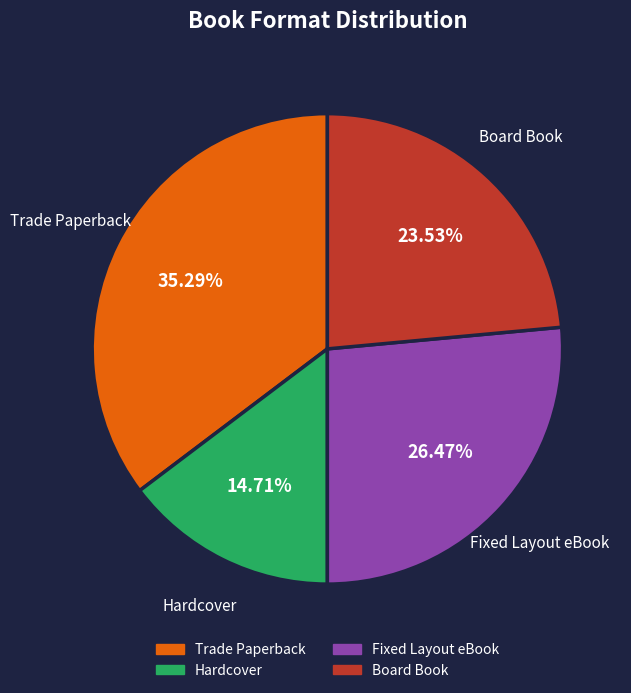

What is the largest slice in the pie chart?

Trade Paperback